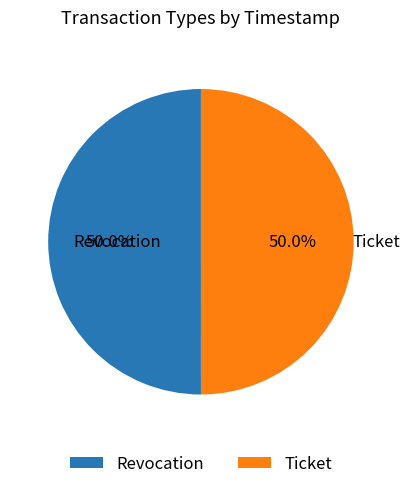

True or false: Ticket accounts for 44% of the total.

False